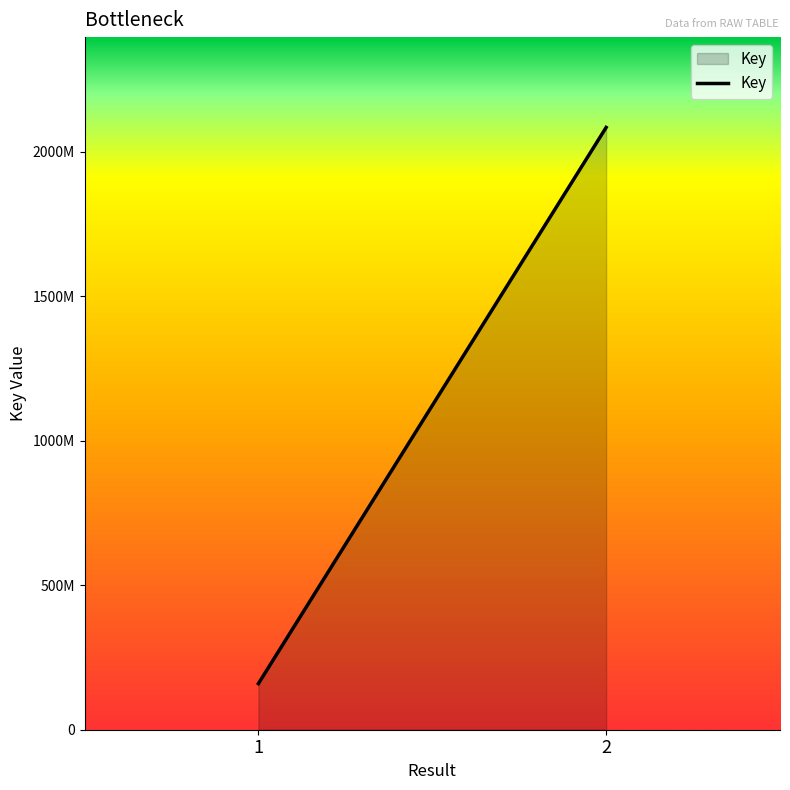

What value does the data have at 1, to the nearest 10?

159555110